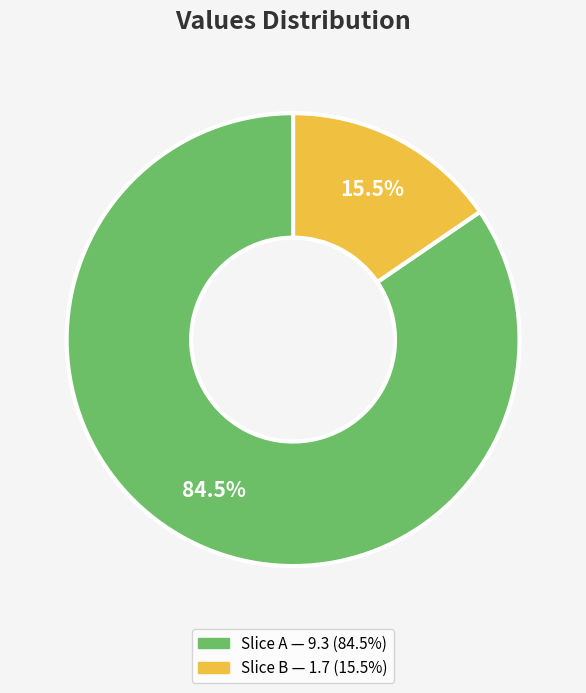

Is there any slice that represents more than half of the pie?

Yes